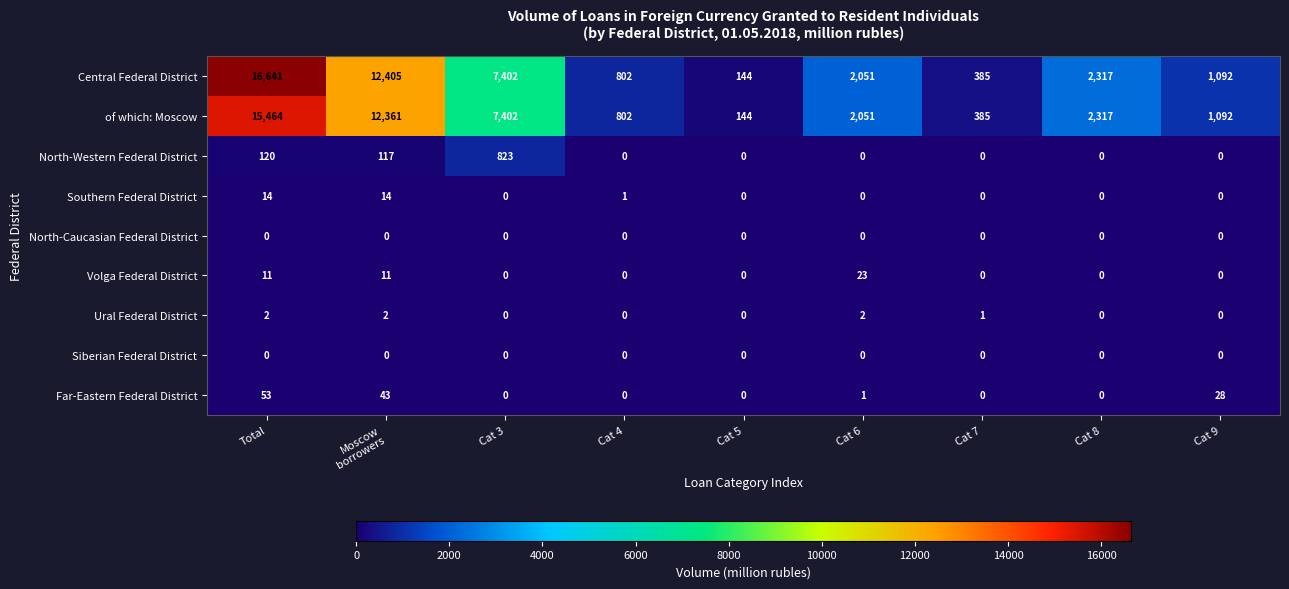

What is the maximum value shown in the chart?

16641